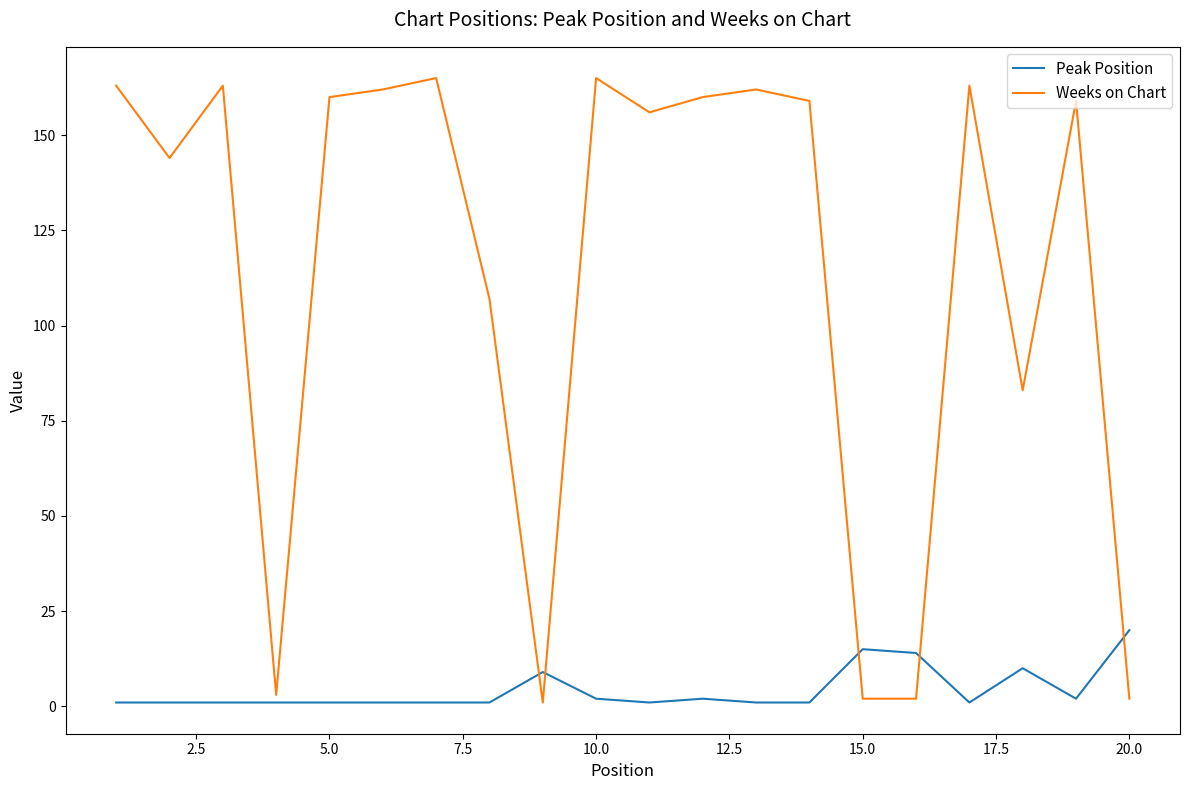

What is the maximum value for Peak Position?

20